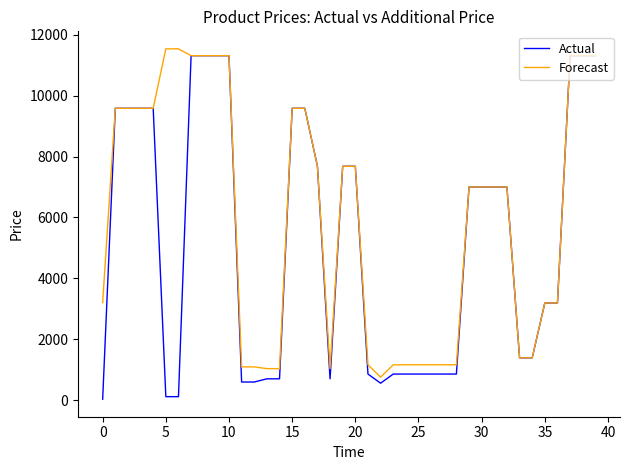

What is the minimum value for Forecast?

756.0